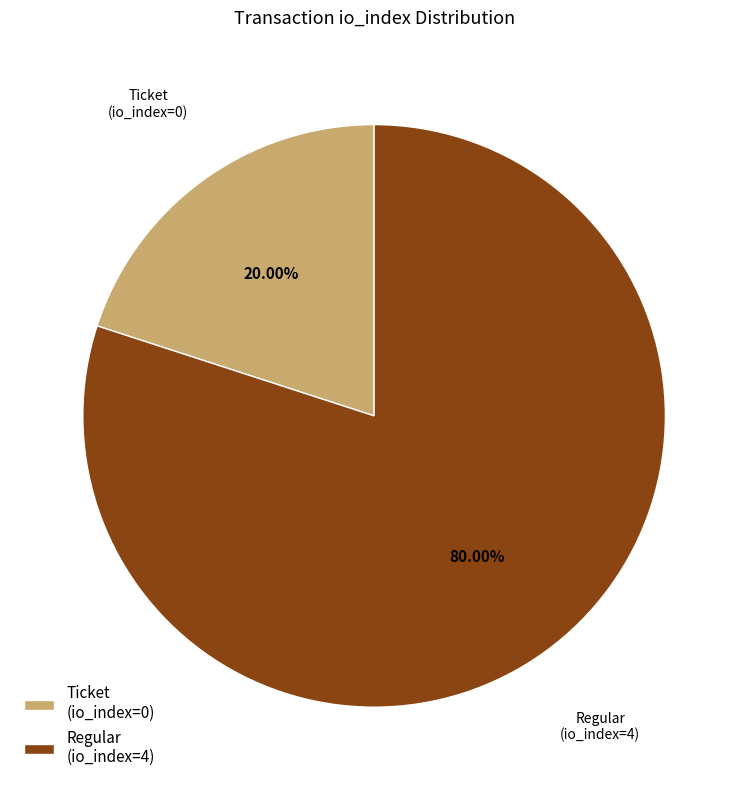

How many segments does this pie chart have?

2